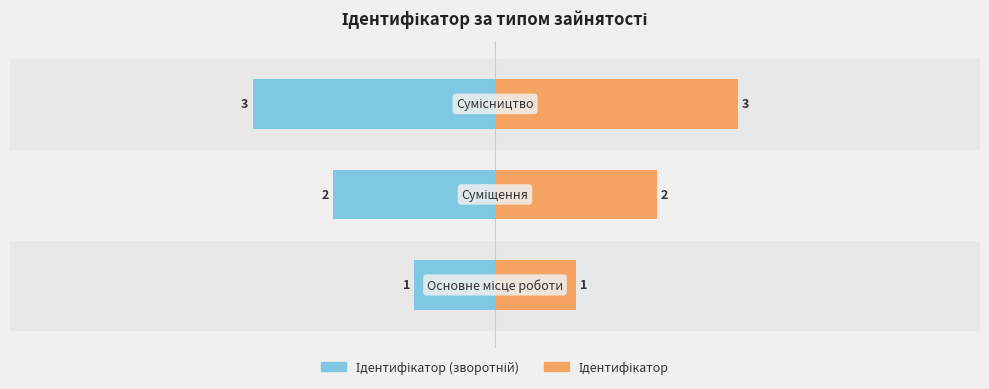

Reading left to right, list all the values displayed in this chart.

Ідентифікатор (зворотній): −6=-1	−4=-2	−2=-3
Ідентифікатор: −6=1	−4=2	−2=3